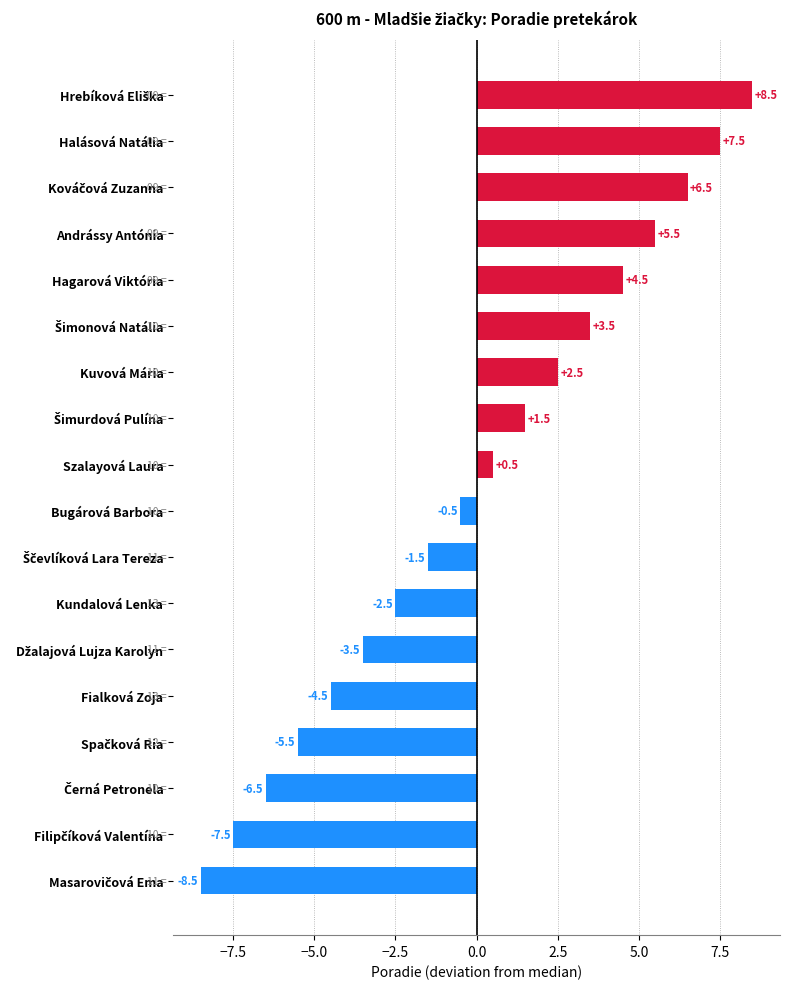

How many data points does each series have?

18